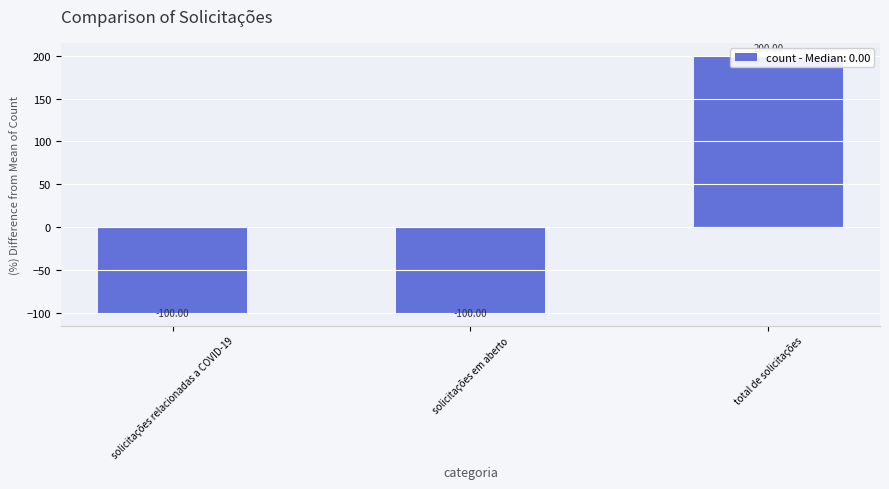

What is the sum of the values at solicitações em aberto and total de solicitações?

100.0